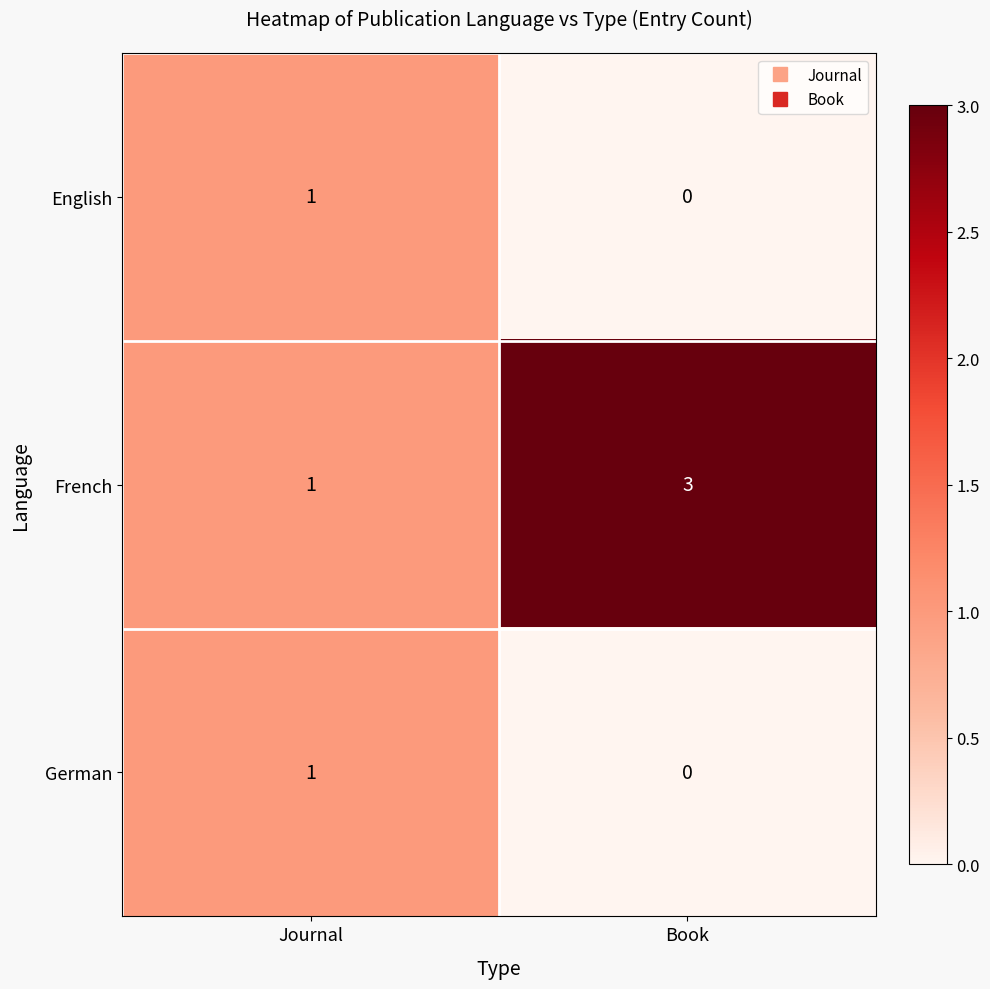

Which series has the largest total across all categories?

French